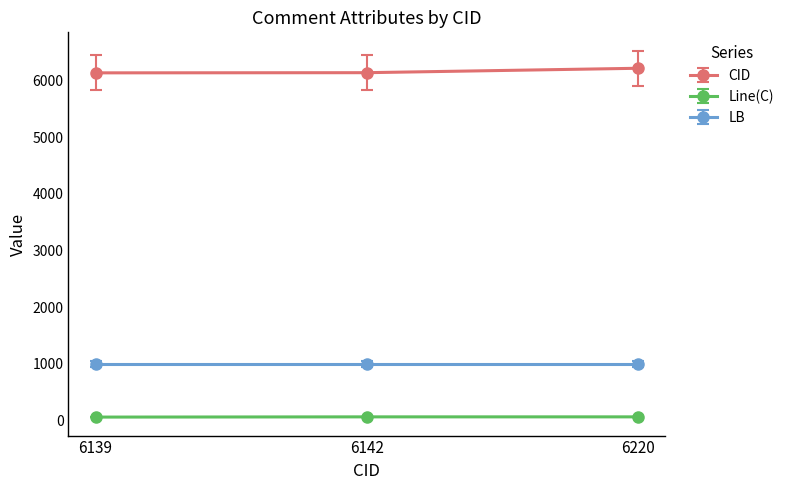

At 6220, list the series in order from largest to smallest.

CID, LB, Line(C)